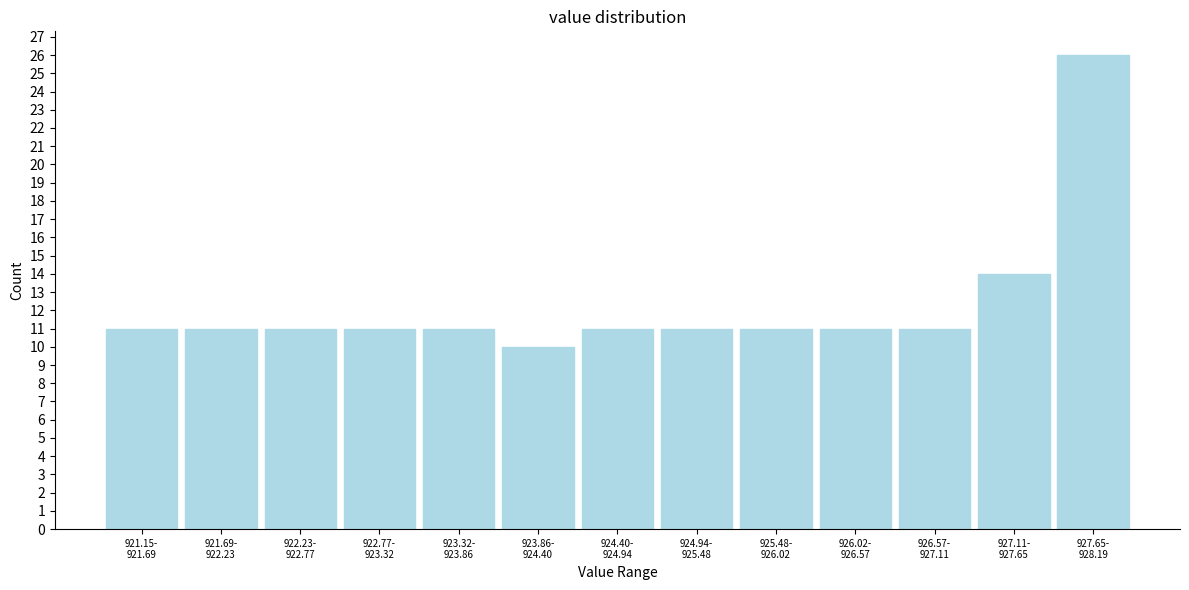

Reading left to right, extract all data points from this chart.

11	11	11	11	11	10	11	11	11	11	11	14	26